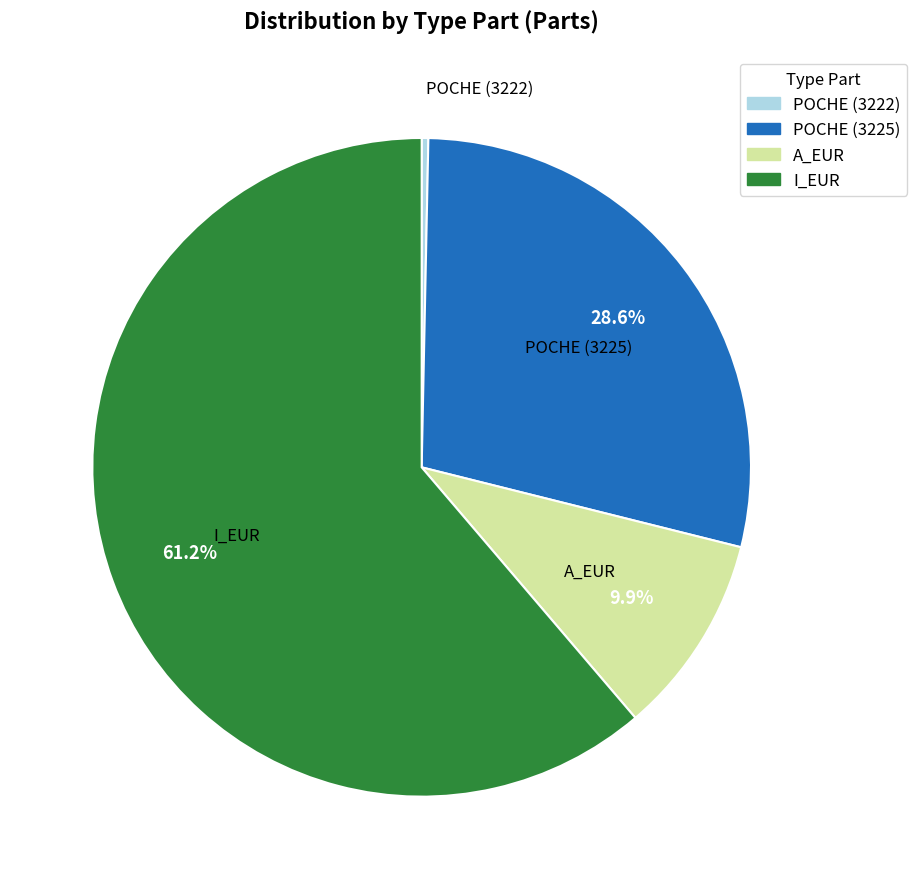

Which has a higher value, POCHE (3222) or POCHE (3225)?

POCHE (3225)